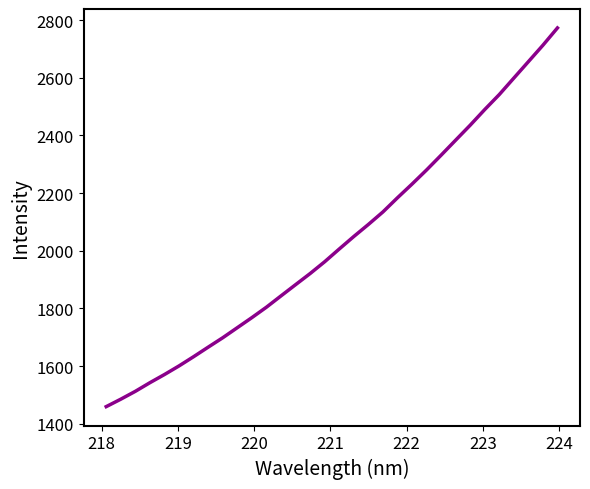

What is the greatest value displayed?

2772.7